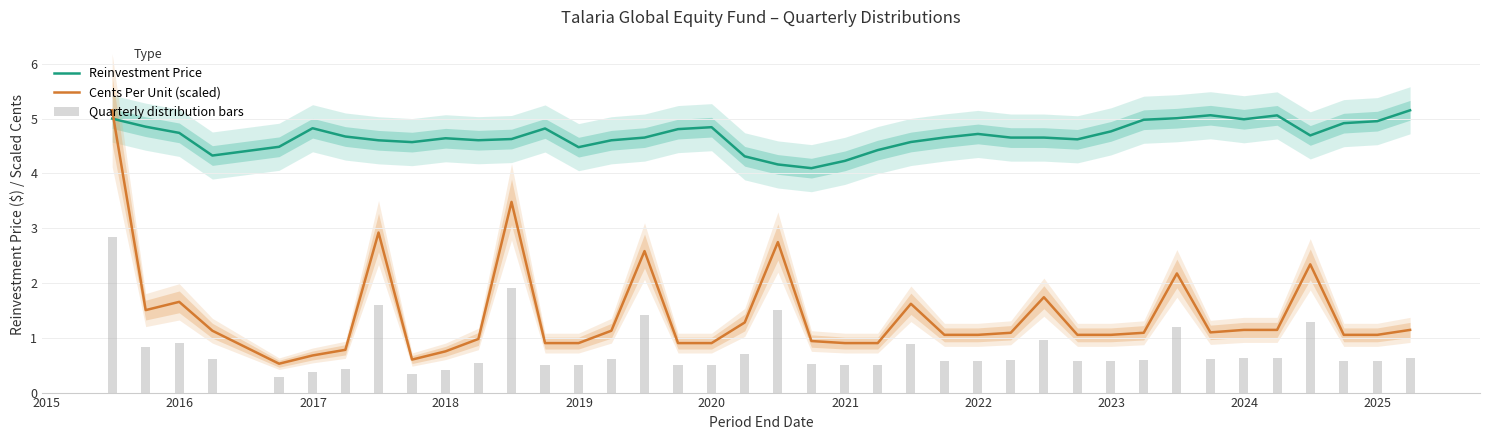

What is the sum of all Cents Per Unit (scaled) values?

55.2